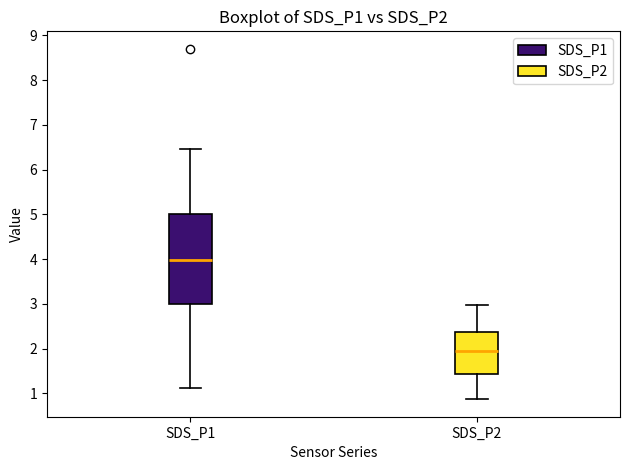

Reading left to right, read every box against the y-axis: the position of its median line, the range the box covers, and the ends of its whiskers. The values are not printed on the chart, so give them approximately, as read against the axis.

SDS_P1: median 4.0, box 3.0 to 5.0, whiskers 1.1 to 6.5
SDS_P2: median 2.0, box 1.4 to 2.4, whiskers 0.9 to 3.0